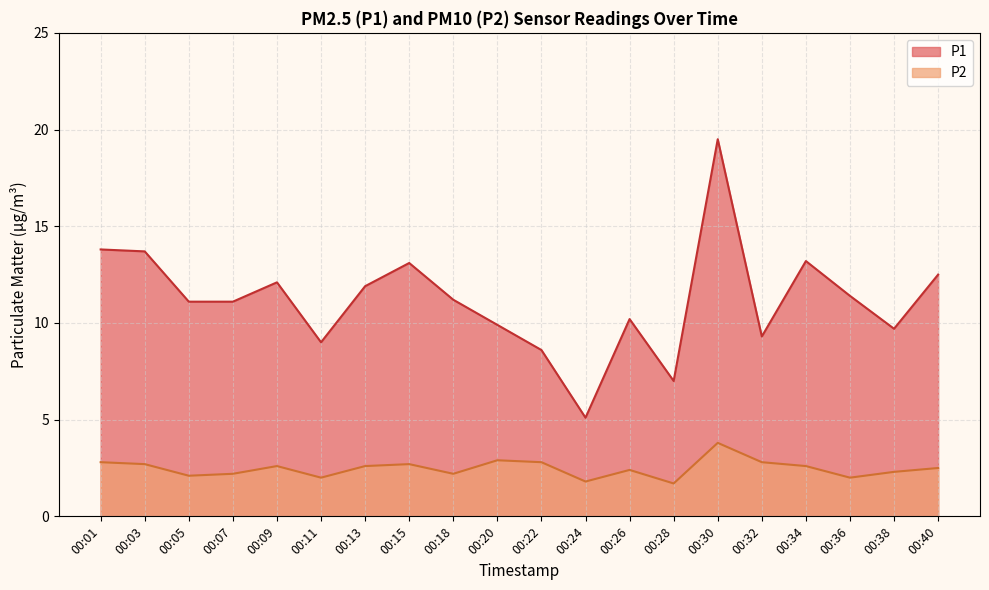

Which category has the lowest value in the P2 series?

00:28